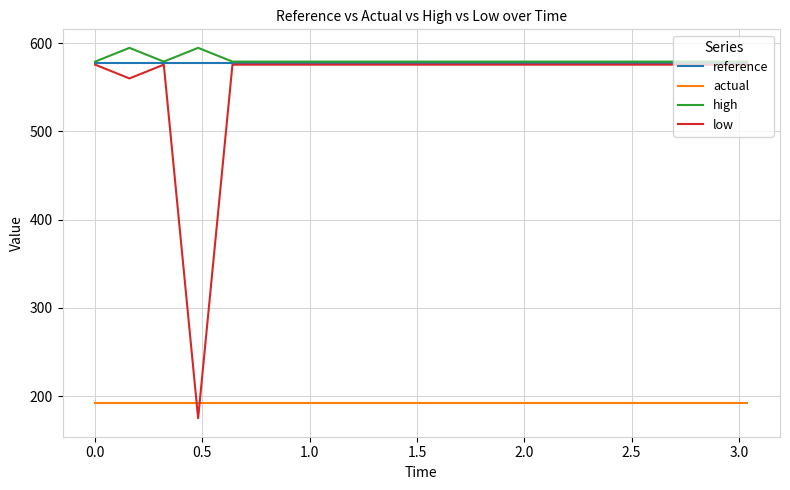

True or false: actual and high intersect in this chart.

False